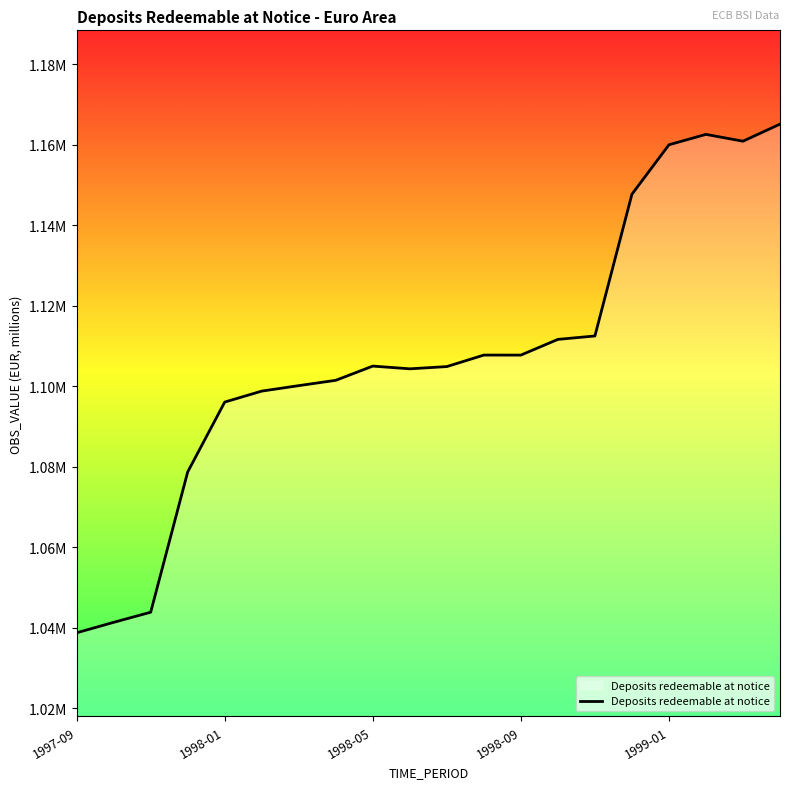

At which category does the data reach its first local peak?

1998-05